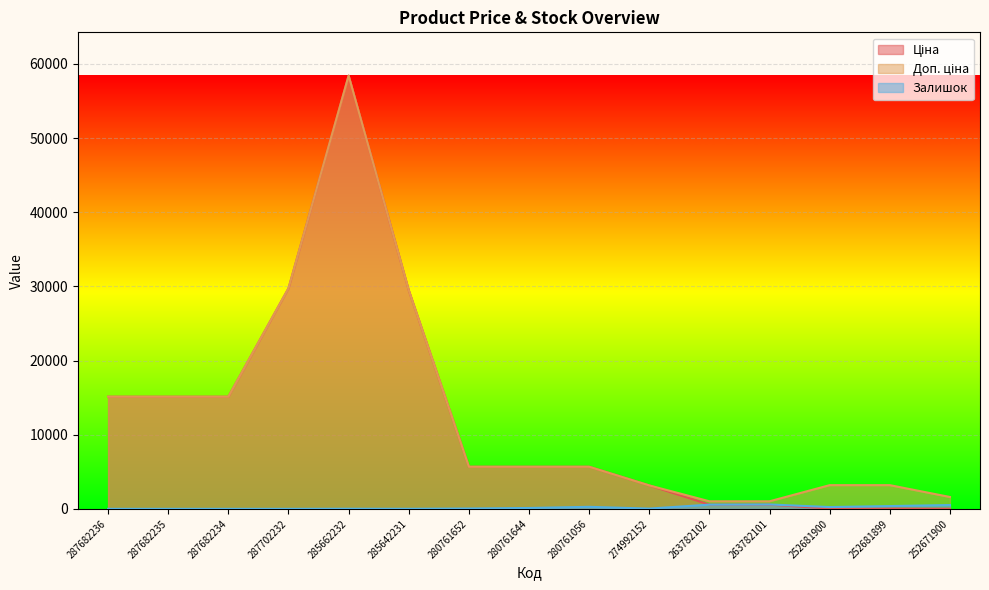

How many lines are shown in the chart?

3